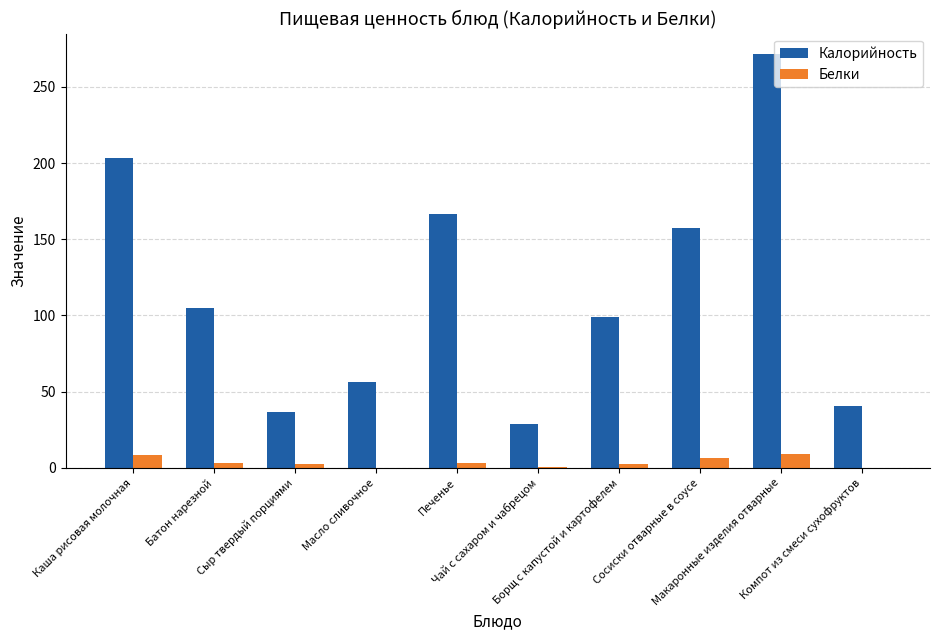

What is the greatest value displayed?

271.4